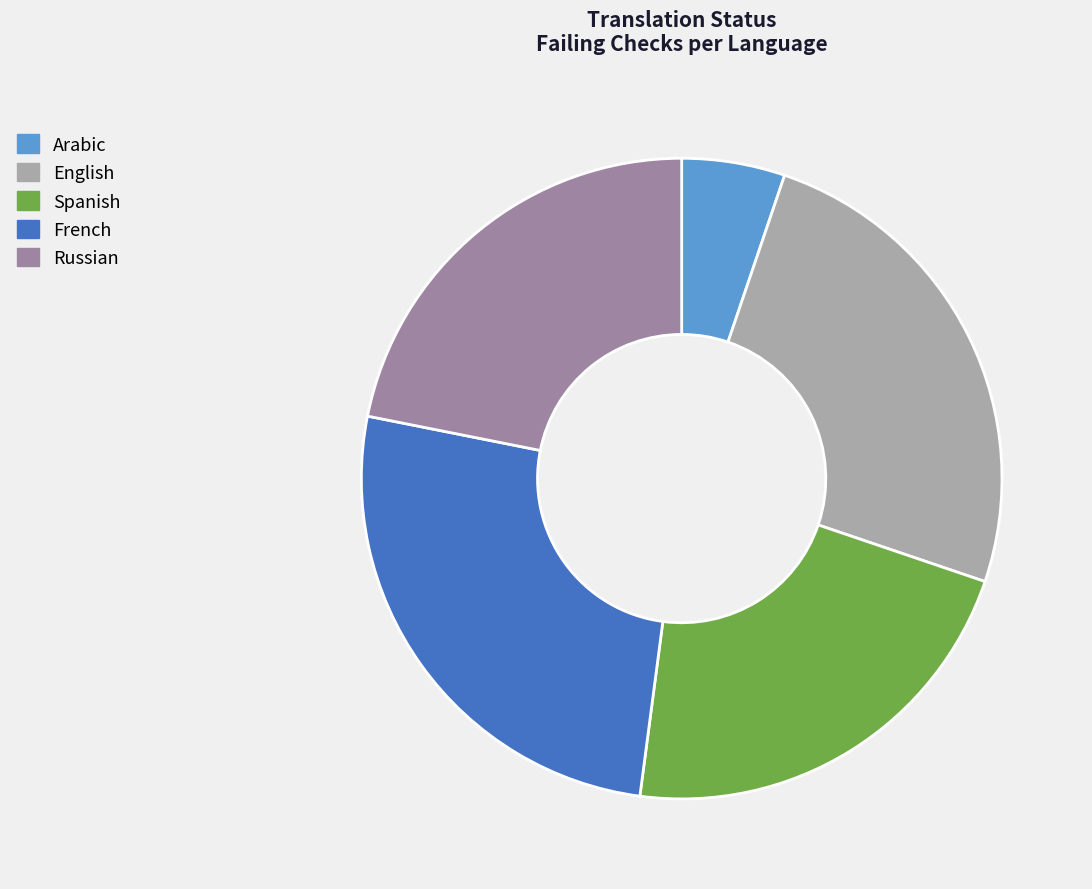

The French slice represents 39% of the pie. True or false?

False